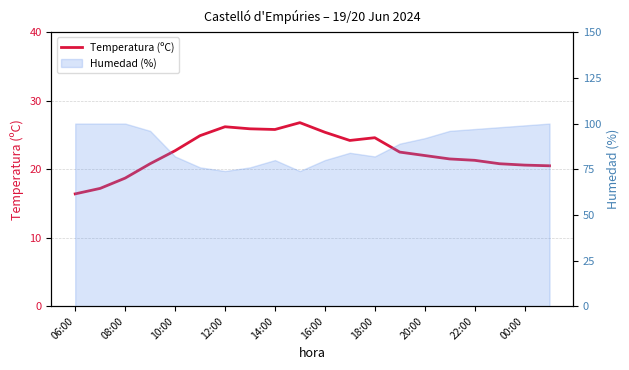

The chart shows a value of 11.8 at 16:00. True or false?

False